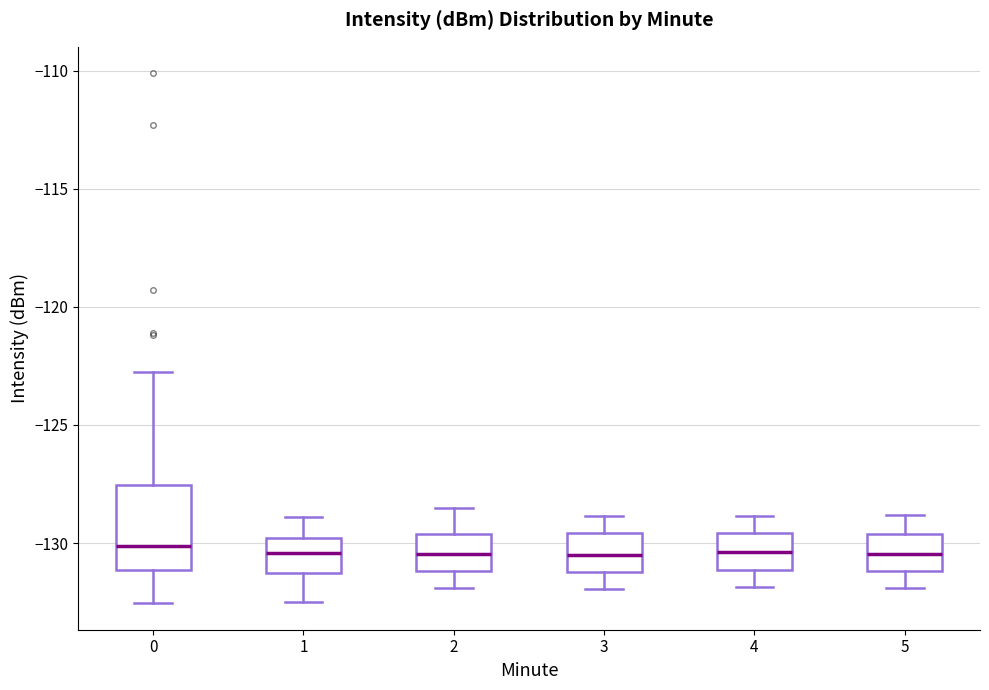

Comparing the boxes themselves (not the whiskers), which one is the tallest?

0